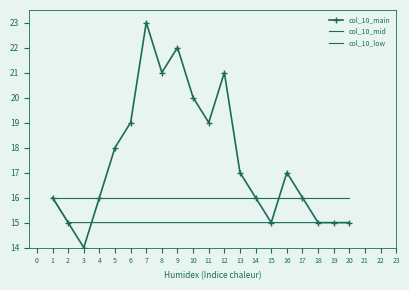

Reading right to left, extract all data points from this chart.

col_10_main: 15	15	15	16	17	15	16	17	21	19	20	22	21	23	19	18	16	14	15	16
col_10_mid: 16	16	16	16	16	16	16	16	16	16	16	16	16	16	16	16	16	16	16	16
col_10_low: 15	15	15	15	15	15	15	15	15	15	15	15	15	15	15	15	15	15	15	16